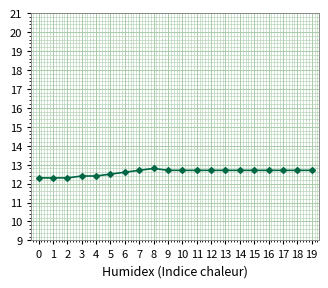

Is this an area chart (filled region under the line)?

No